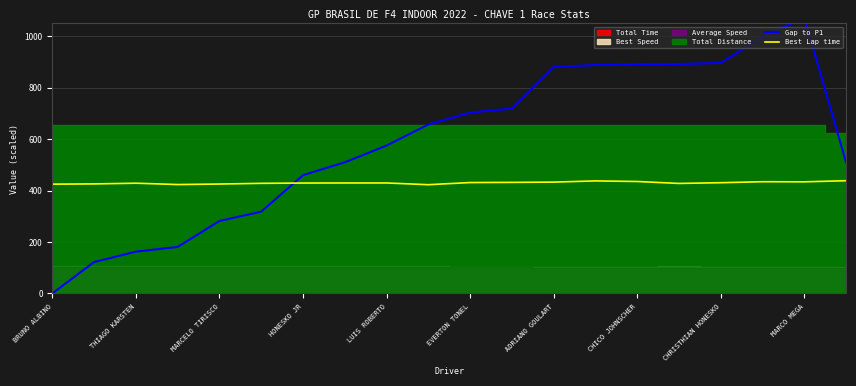

Which series has the widest spread of values?

Gap to P1